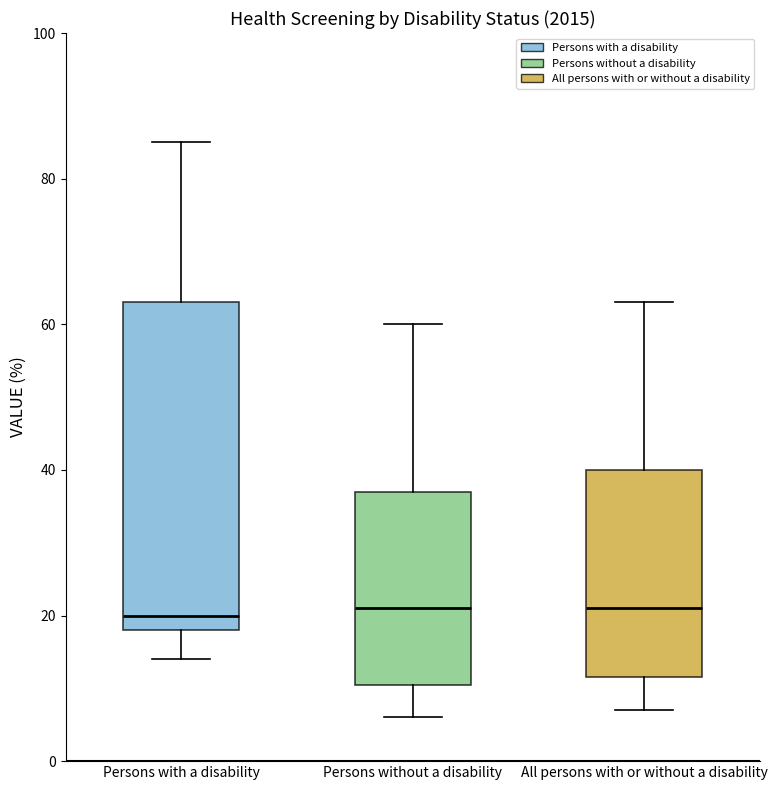

Comparing the boxes themselves (not the whiskers), which one is the tallest?

Persons with a disability